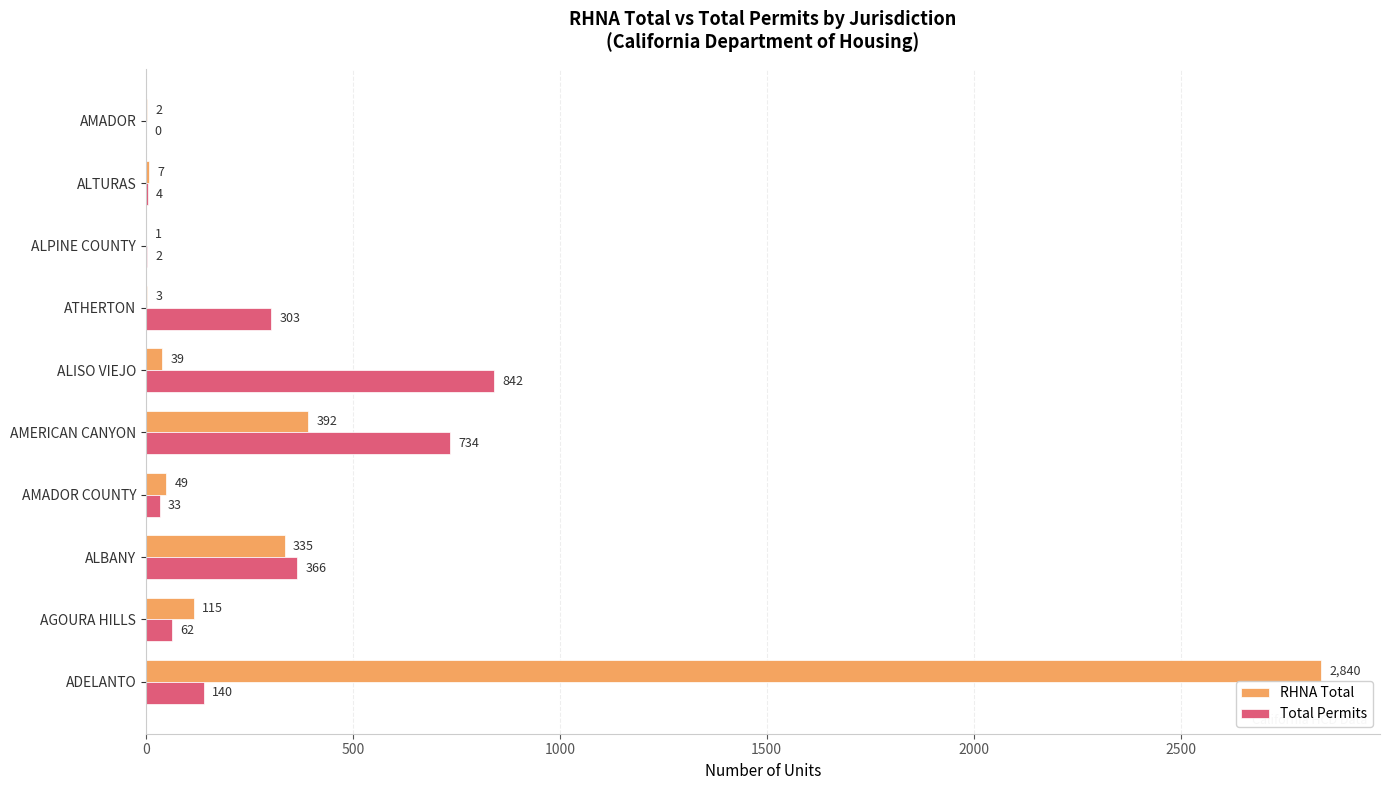

Is the value of RHNA Total at ALTURAS greater than the value of Total Permits at ALPINE COUNTY?

Yes